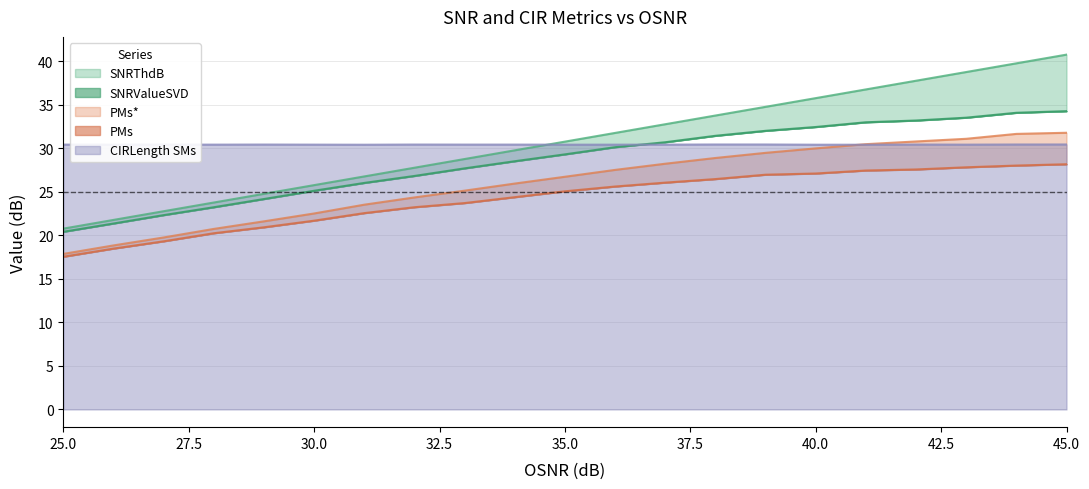

What is the difference between the highest and lowest values at 27?

11.1